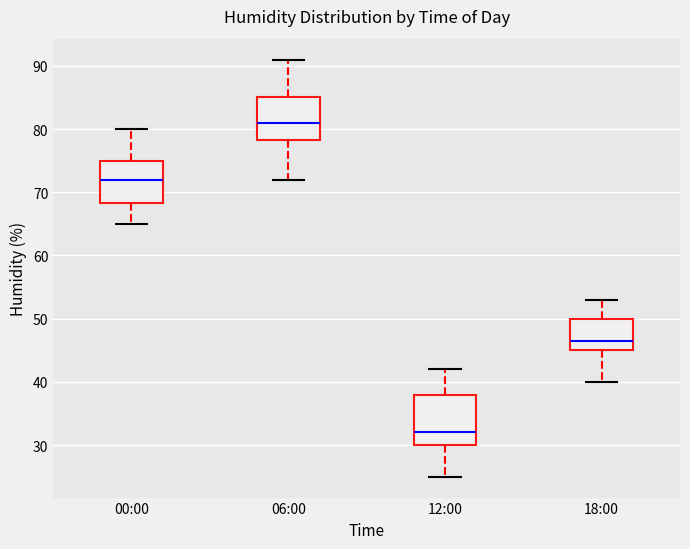

Which box has the highest median line?

06:00